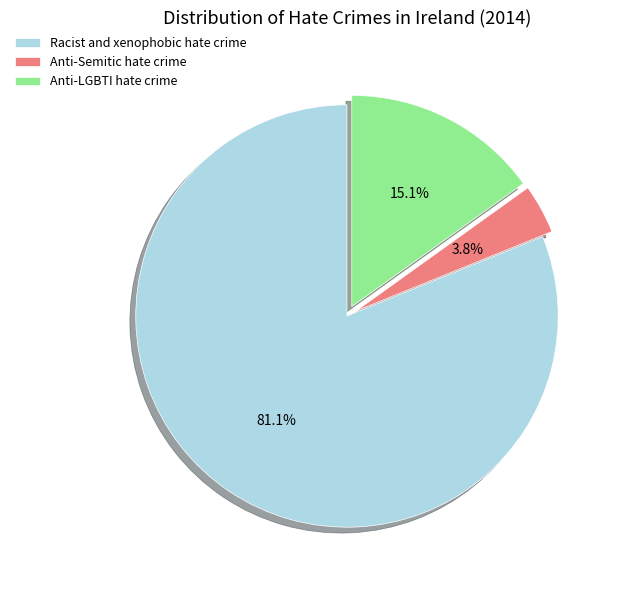

To the nearest percent, what portion does Anti-Semitic hate crime represent?

4%